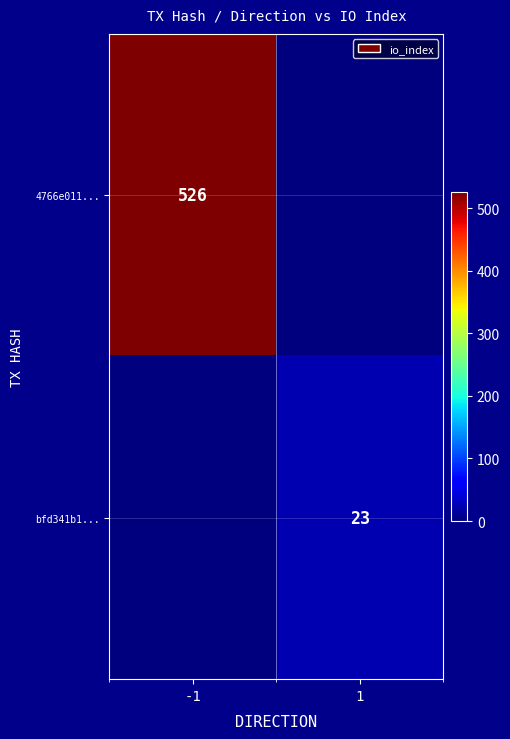

True or false: bfd341b1... has a value of 13 at 1.

False